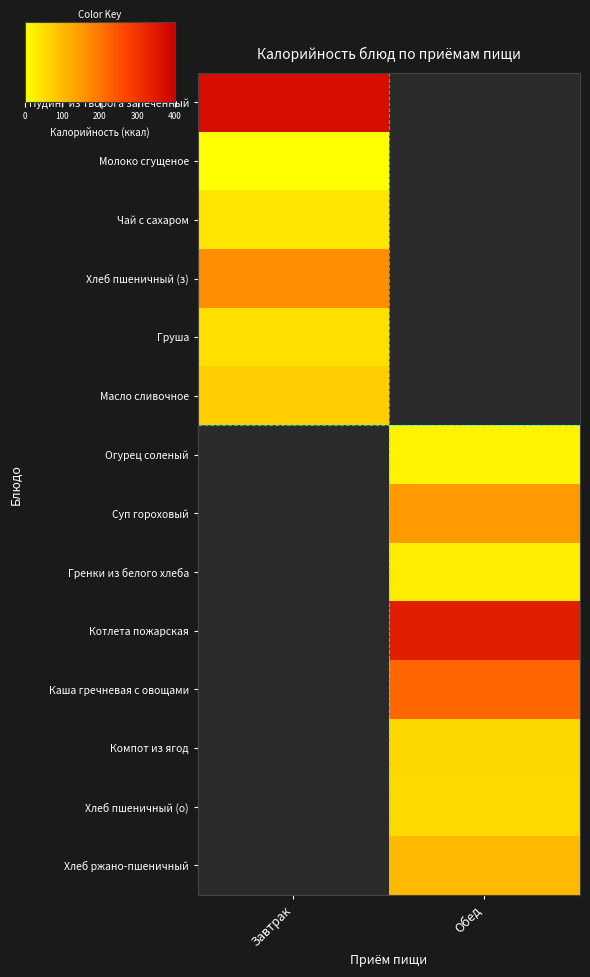

Which has a higher value, Завтрак or Обед?

Обед